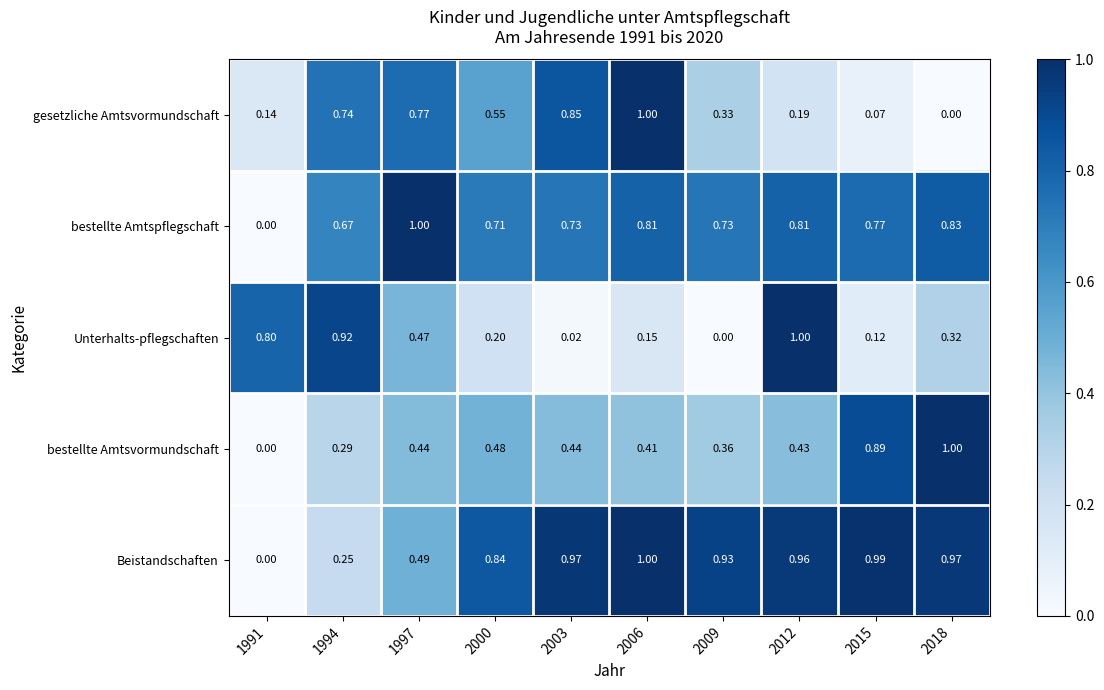

Rank the series at 2012 from lowest to highest value.

gesetzliche Amtsvormundschaft, bestellte Amtsvormundschaft, bestellte Amtspflegschaft, Beistandschaften, Unterhalts-pflegschaften